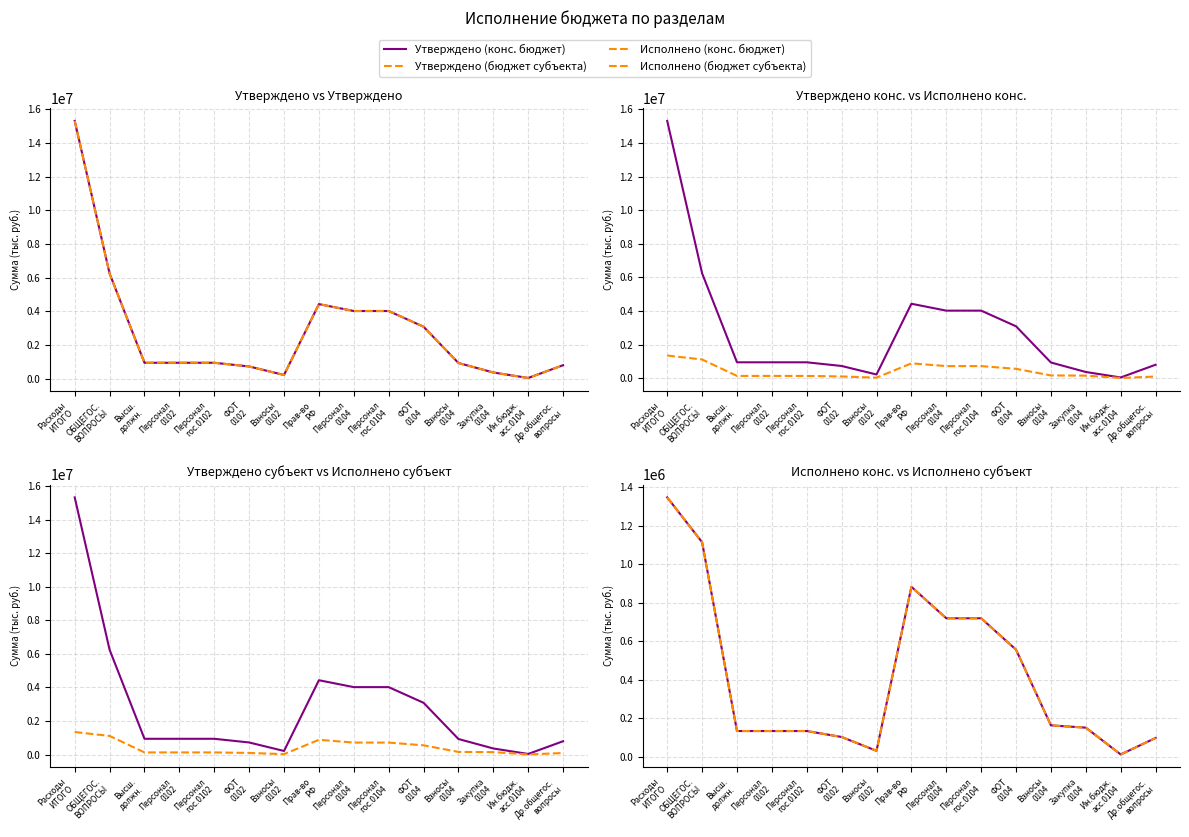

Is the value of Исполнено (конс. бюджет) at ФОТ
0104 greater than the value of Утверждено (бюджет субъекта) at Расходы
ИТОГО?

No